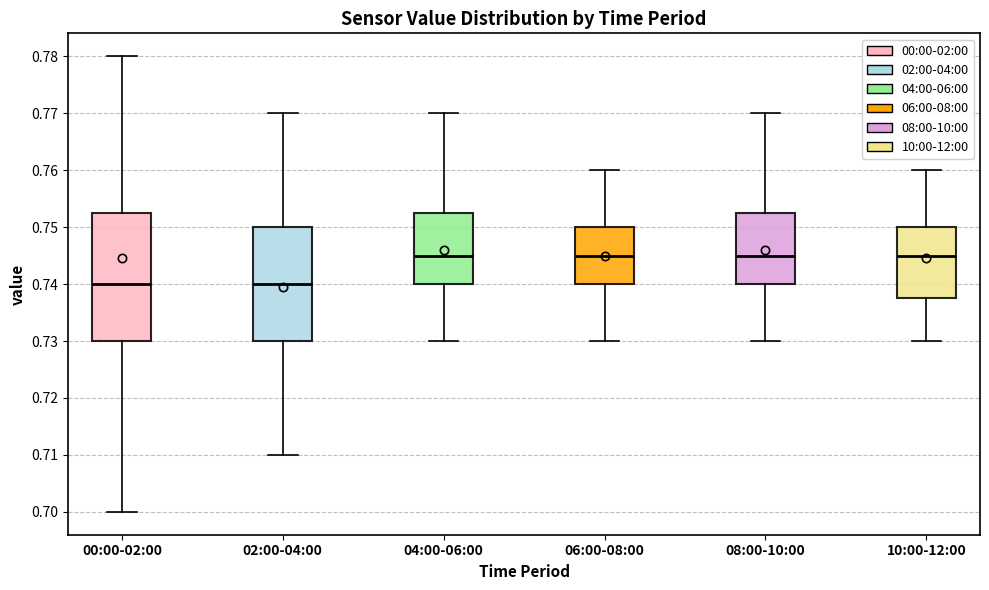

Reading left to right, read every box against the y-axis: the position of its median line, the range the box covers, and the ends of its whiskers. The values are not printed on the chart, so give them approximately, as read against the axis.

00:00-02:00: median 0.740, box 0.730 to 0.753, whiskers 0.700 to 0.780
02:00-04:00: median 0.740, box 0.730 to 0.750, whiskers 0.710 to 0.770
04:00-06:00: median 0.745, box 0.740 to 0.753, whiskers 0.730 to 0.770
06:00-08:00: median 0.745, box 0.740 to 0.750, whiskers 0.730 to 0.760
08:00-10:00: median 0.745, box 0.740 to 0.753, whiskers 0.730 to 0.770
10:00-12:00: median 0.745, box 0.738 to 0.750, whiskers 0.730 to 0.760